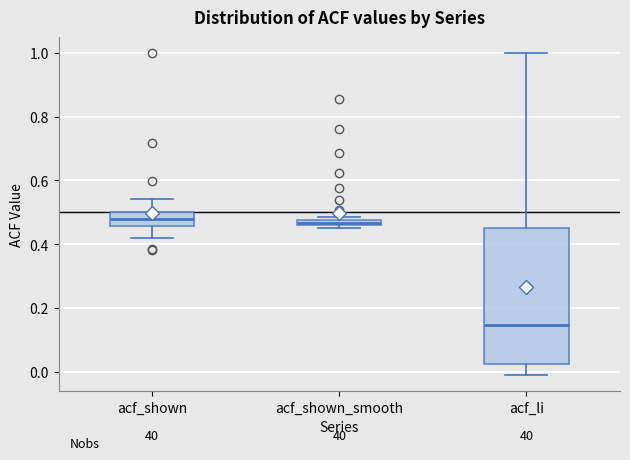

Where is the lower edge of the box for acf_shown_smooth on the y-axis? The values are not printed on the chart, so give them approximately, as read against the axis.

0.46